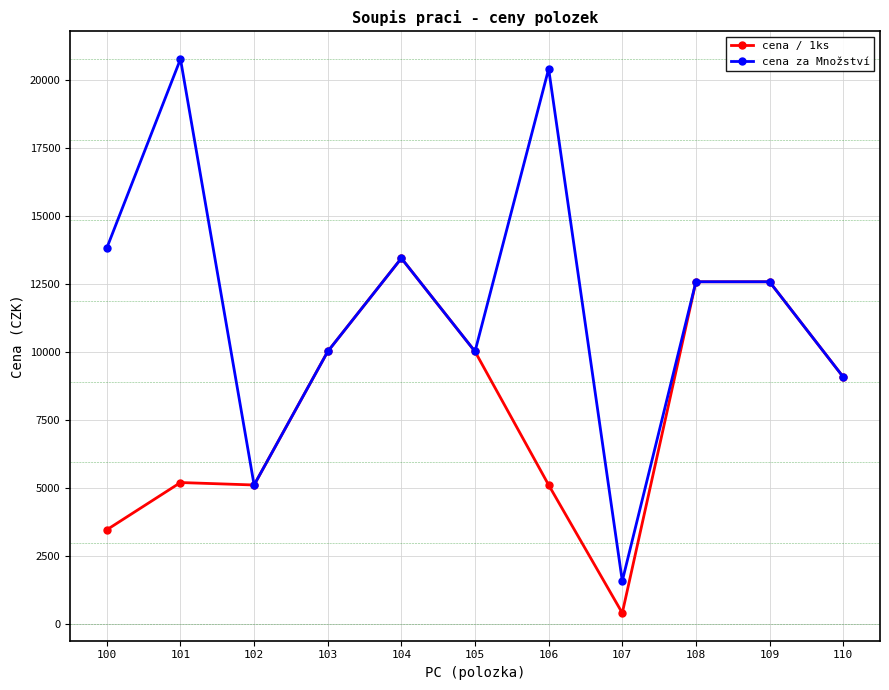

What is the average value of the cena za Množství series?

11755.3